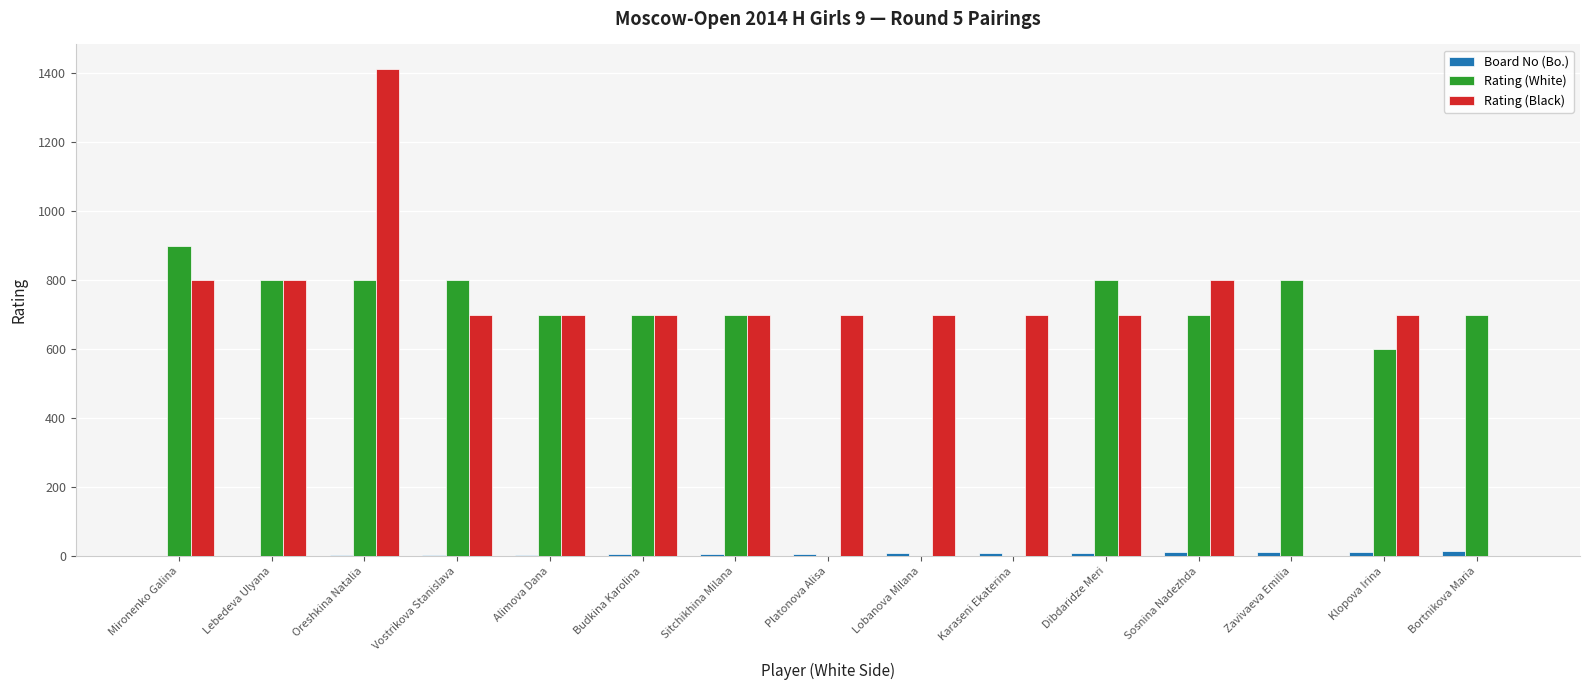

What is the maximum value for Rating (White)?

900